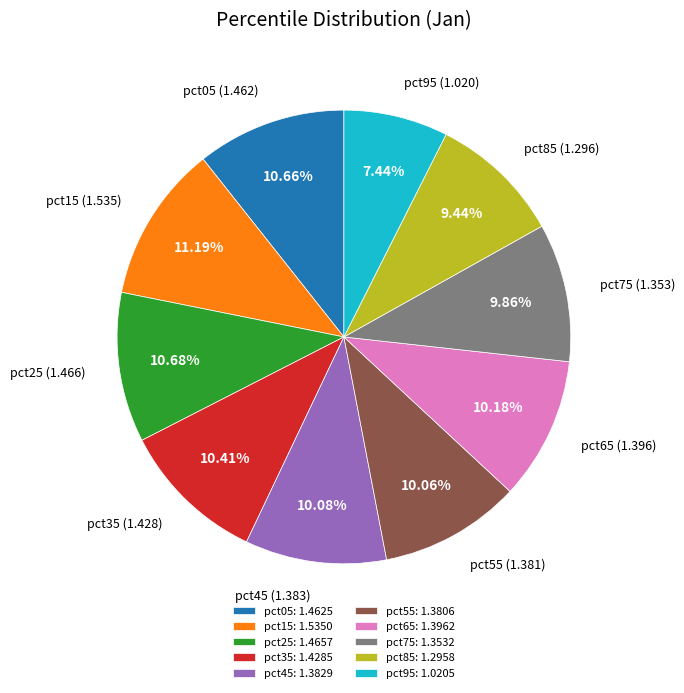

How many slices are in this pie chart?

10